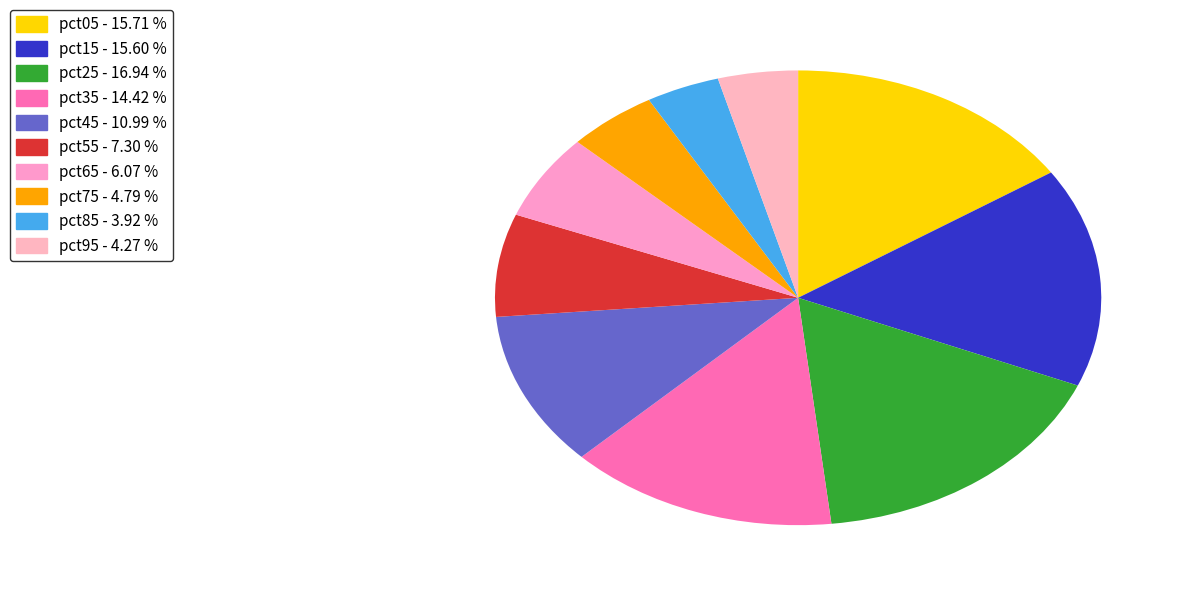

How many segments does this pie chart have?

10